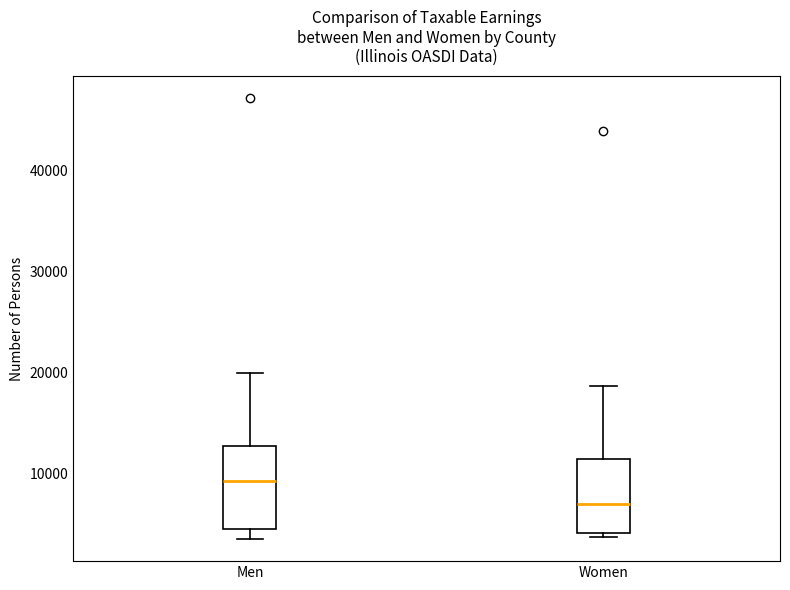

Which box's median line is the lowest?

Women